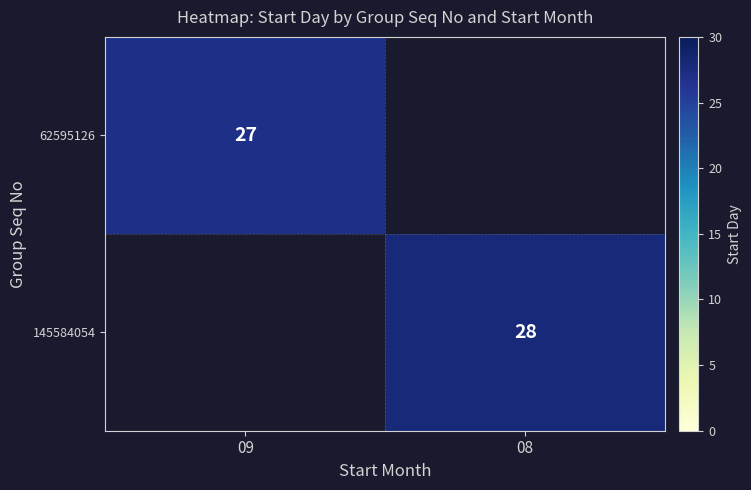

Is it true that 145584054 equals 28 at 08?

True